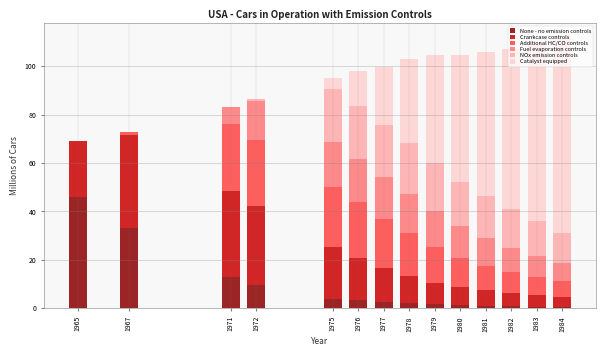

True or false: None - no emission controls has a value of 12.8 at 1971.

True